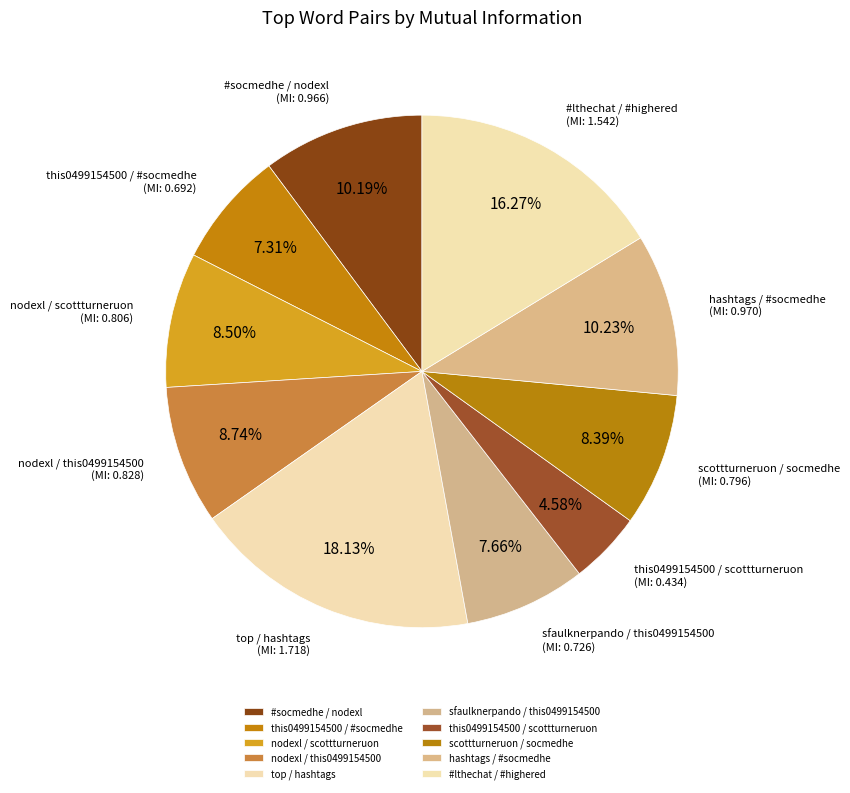

What is the largest slice in the pie chart?

top / hashtags